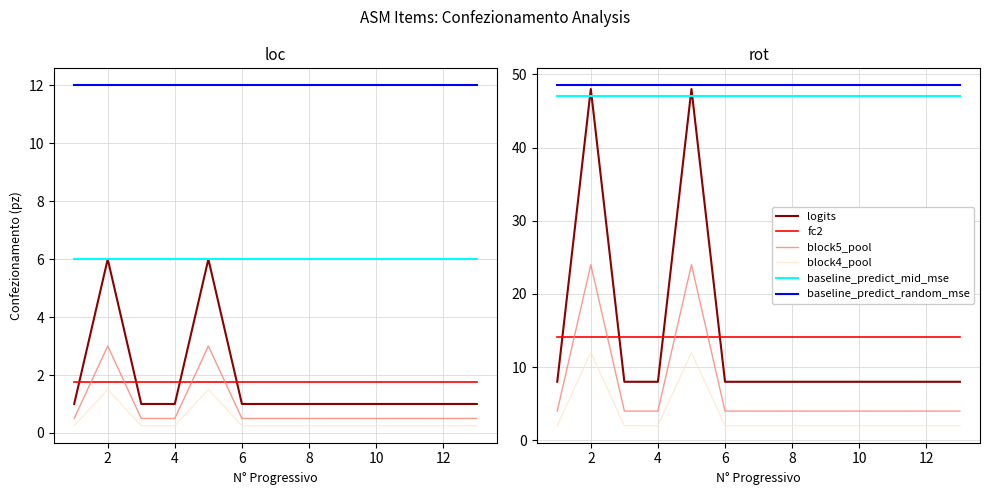

List the labels in order of value, largest first.

2, 5, 1, 3, 4, 6, 7, 8, 9, 10, 11, 12, 13